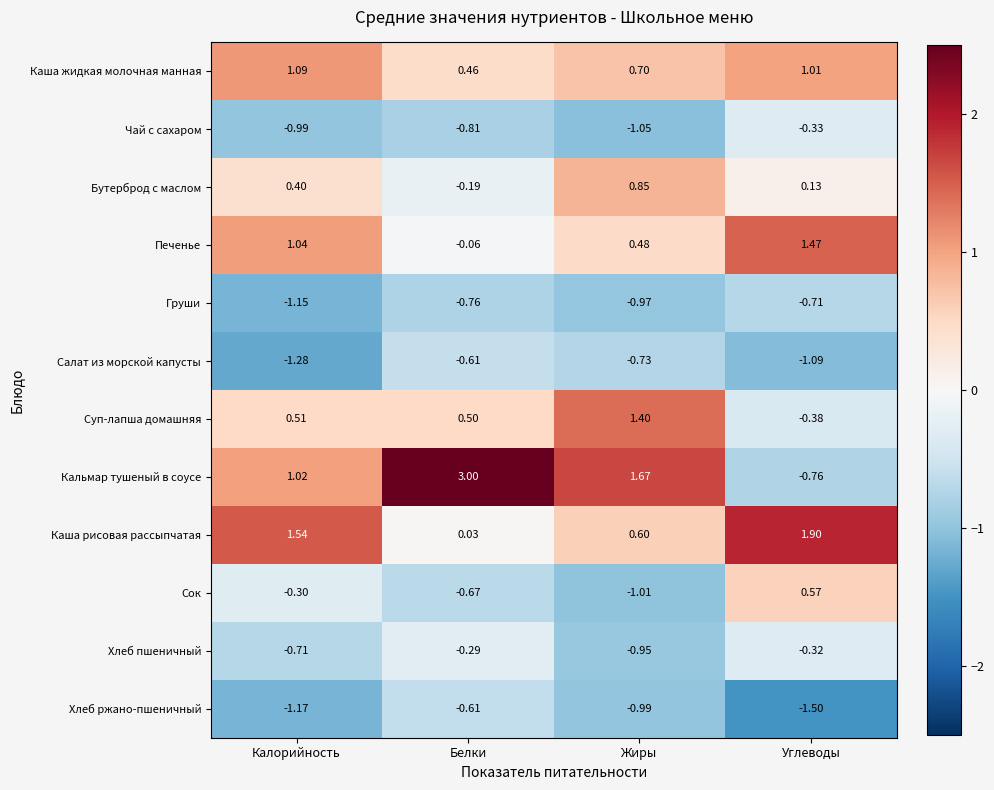

Which series changed the most between Жиры and Углеводы?

Кальмар тушеный в соусе